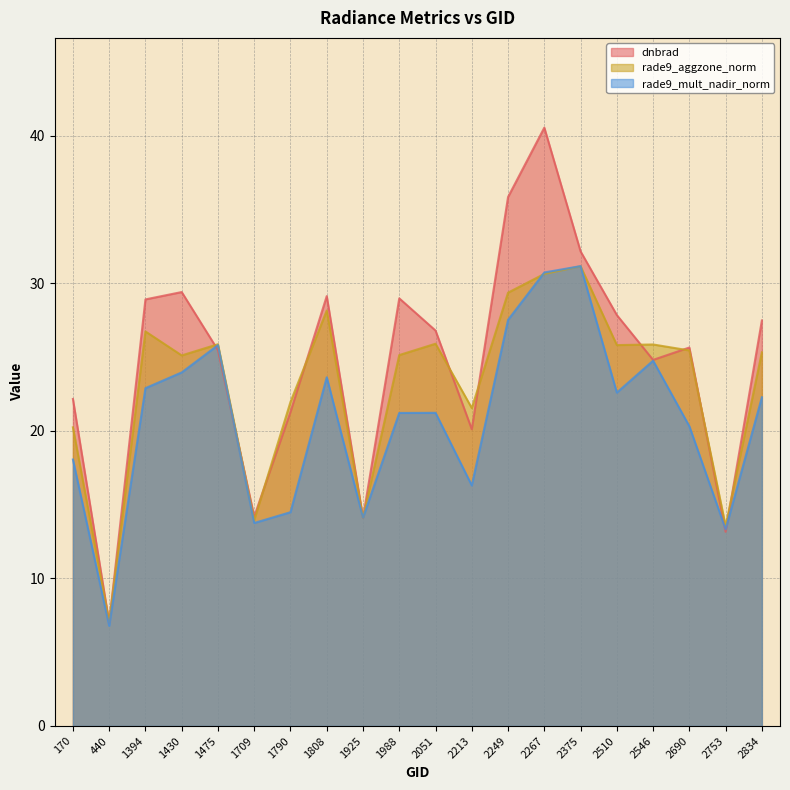

At which category does rade9_mult_nadir_norm reach its first local peak?

1475